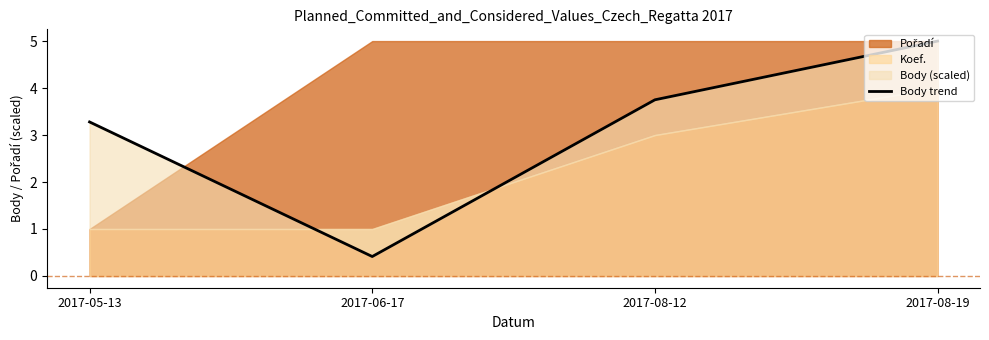

Which has a higher value, 2017-06-17 or 2017-08-12?

2017-08-12